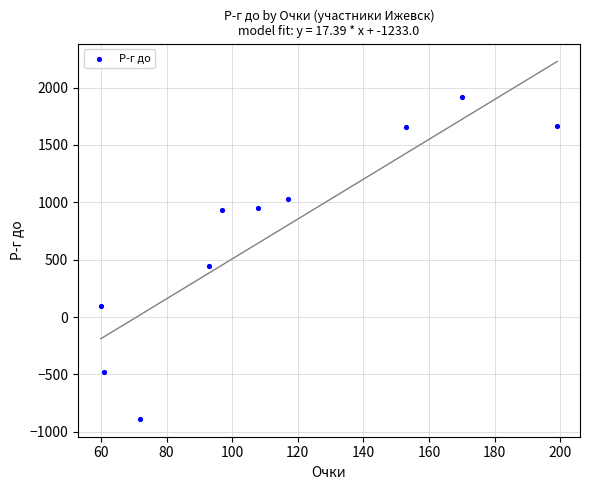

What Y value in the scatter plot is closest to 514?

446